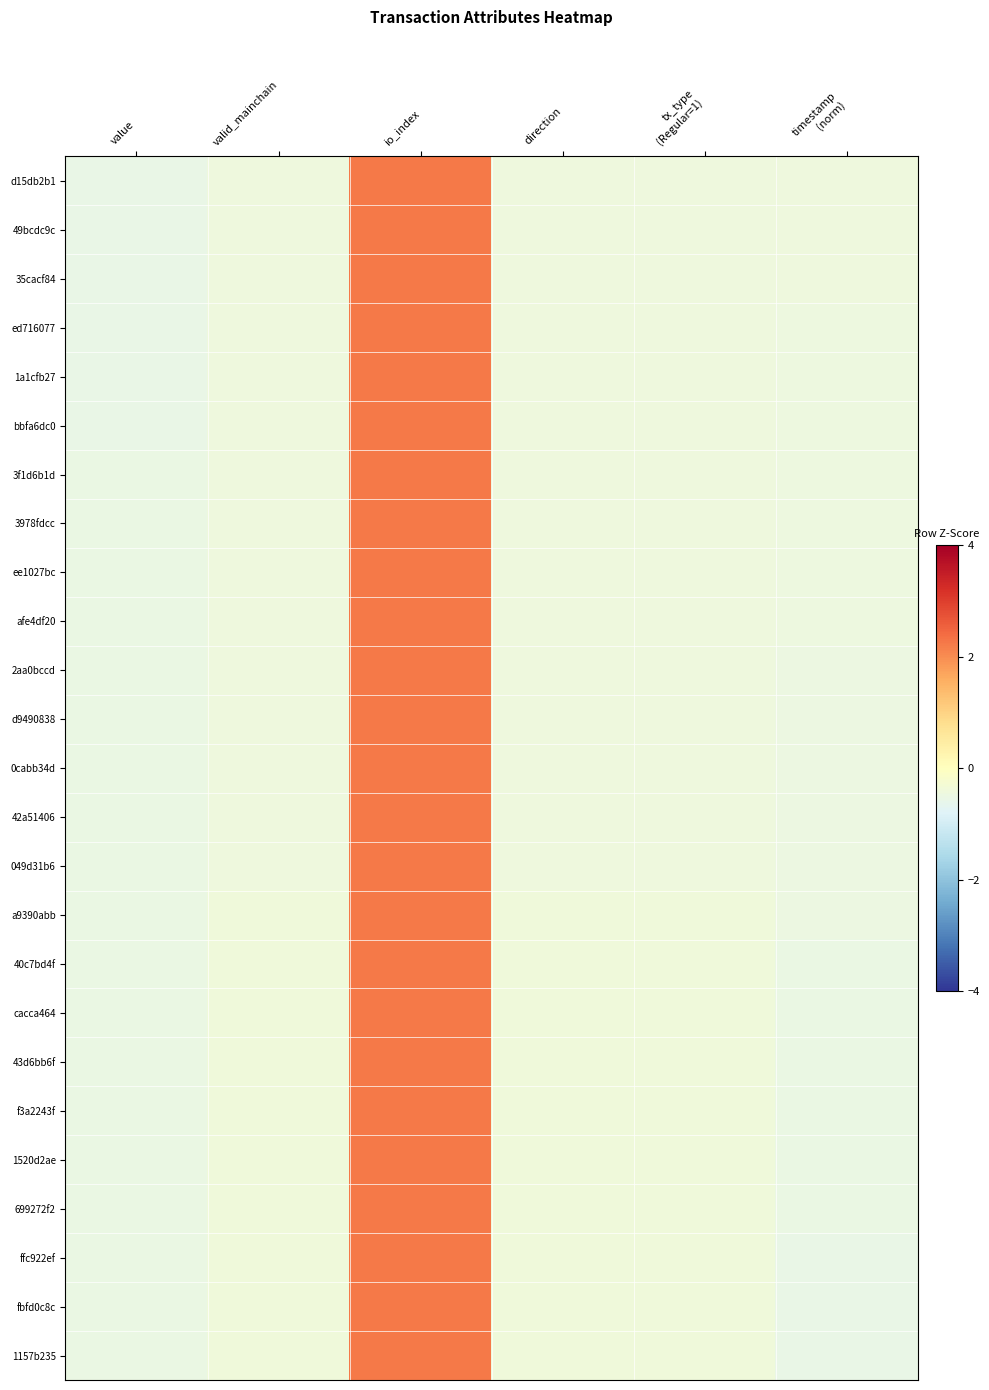

What is the greatest value displayed?

2.2